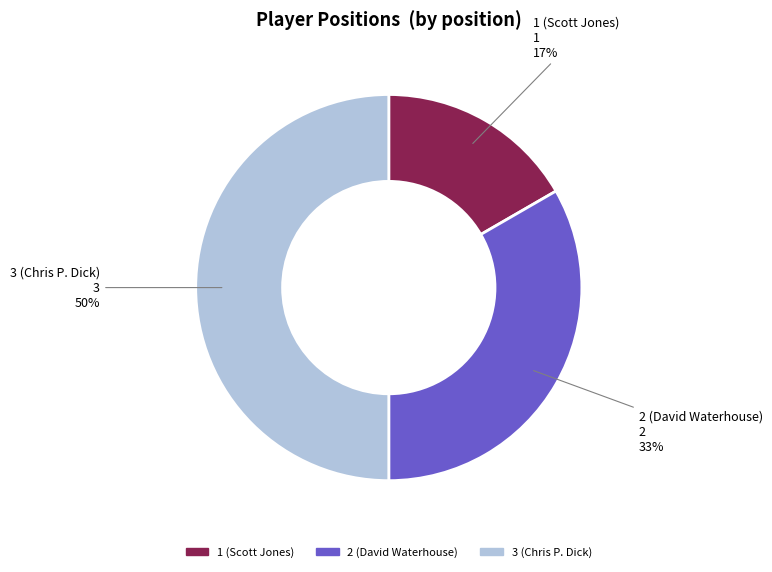

How many slices are in this pie chart?

3